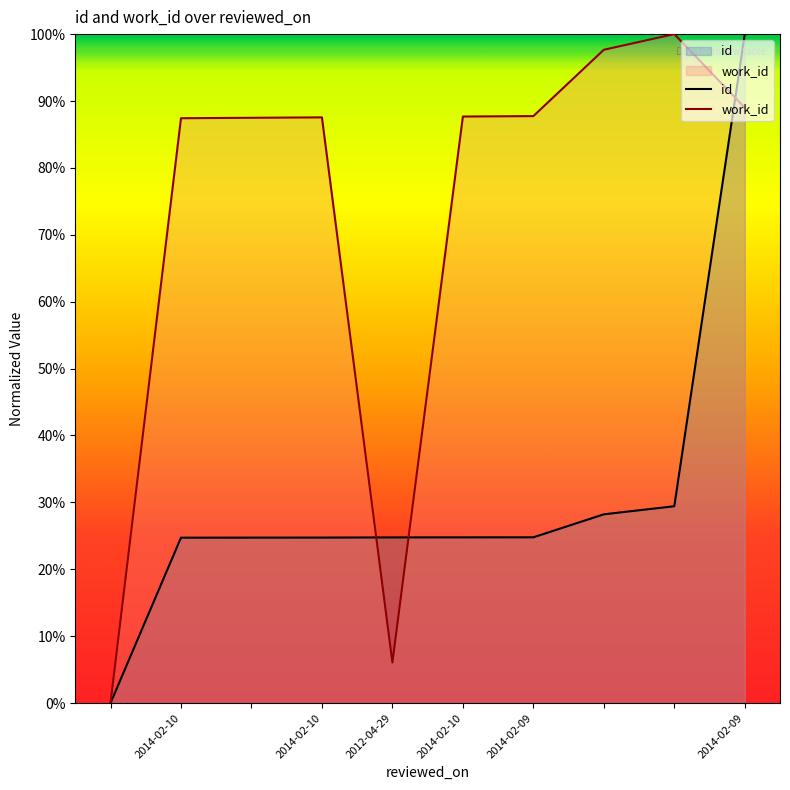

Between 2014-02-09 and 2014-02-10, which is larger?

2014-02-09